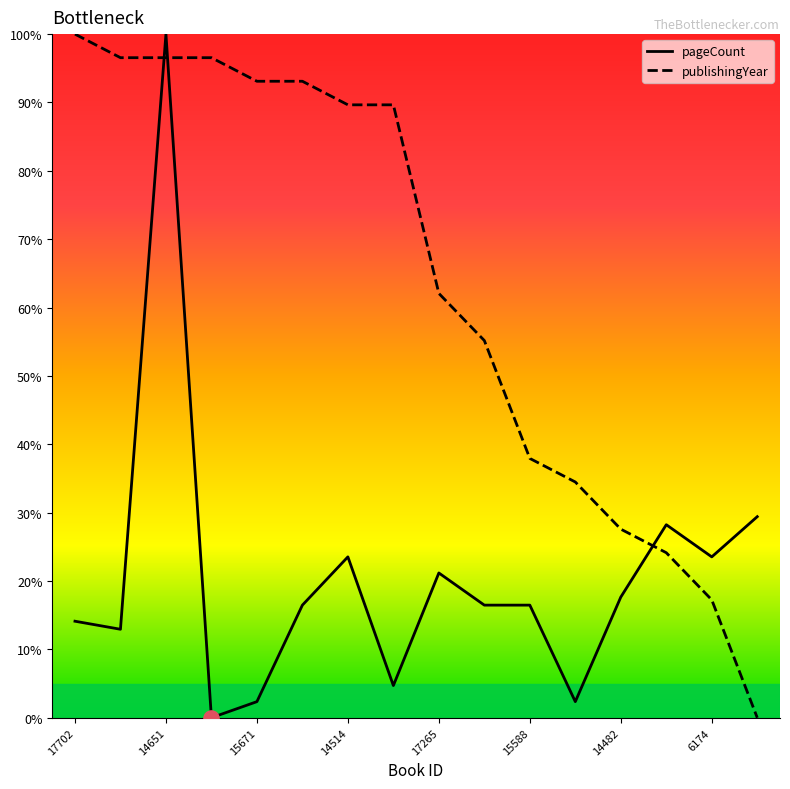

How many intersections are there between pageCount and publishingYear?

3